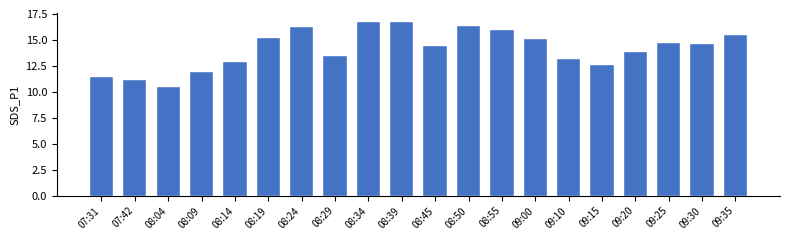

The chart shows a value of 16.7 at 08:34. True or false?

True